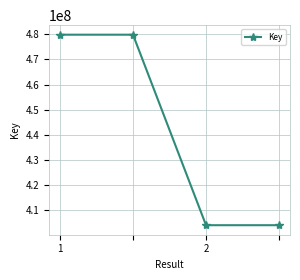

What is the difference between the maximum and second lowest values?

75659486